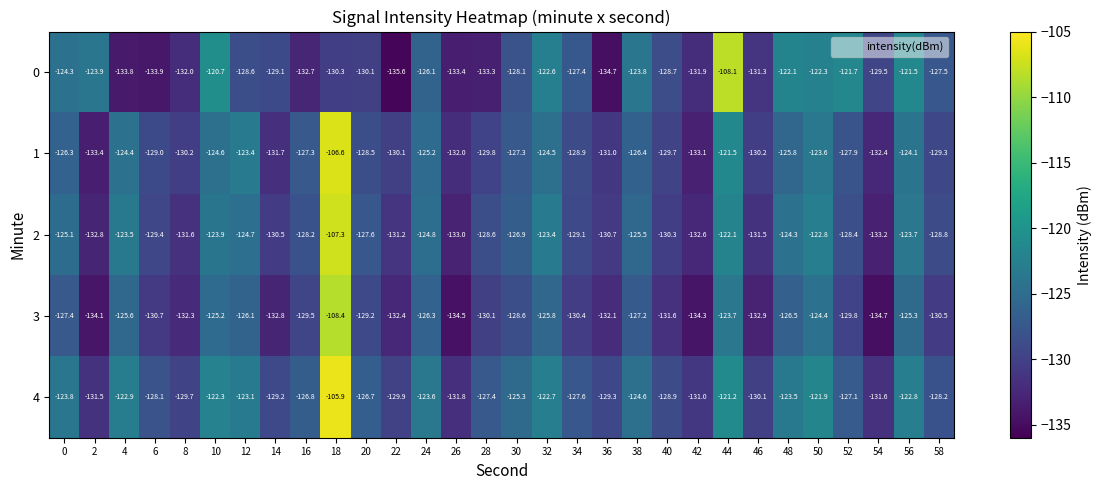

True or false: 0 has a value of -27.6 at 26.

False